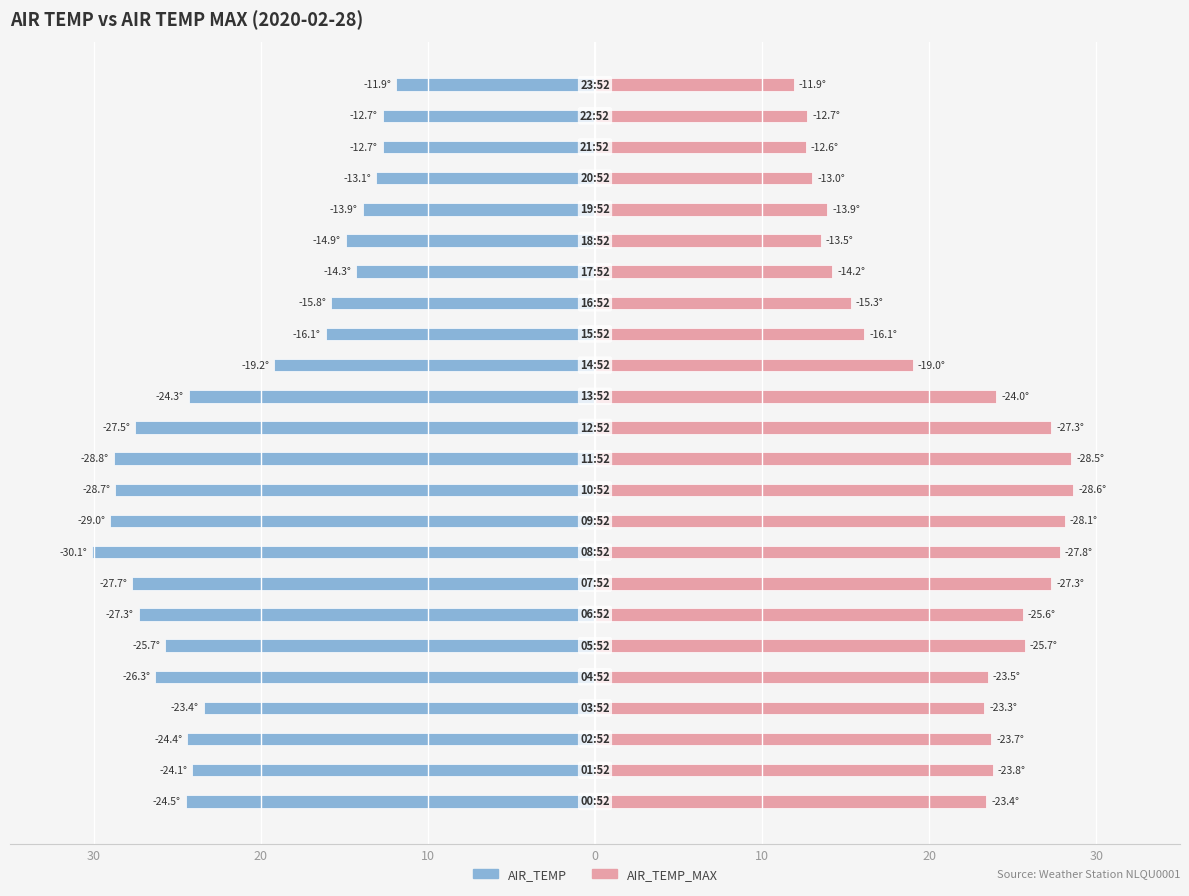

Reading right to left, list all the values displayed in this chart.

AIR_TEMP: -11.9	-12.7	-12.7	-13.1	-13.9	-14.9	-14.3	-15.8	-16.1	-19.2	-24.3	-27.5	-28.8	-28.7	-29.0	-30.1	-27.7	-27.3	-25.7	-26.3	-23.4	-24.4	-24.1	-24.5
AIR_TEMP_MAX: 11.9	12.7	12.6	13.0	13.9	13.5	14.2	15.3	16.1	19.0	24.0	27.3	28.5	28.6	28.1	27.8	27.3	25.6	25.7	23.5	23.3	23.7	23.8	23.4